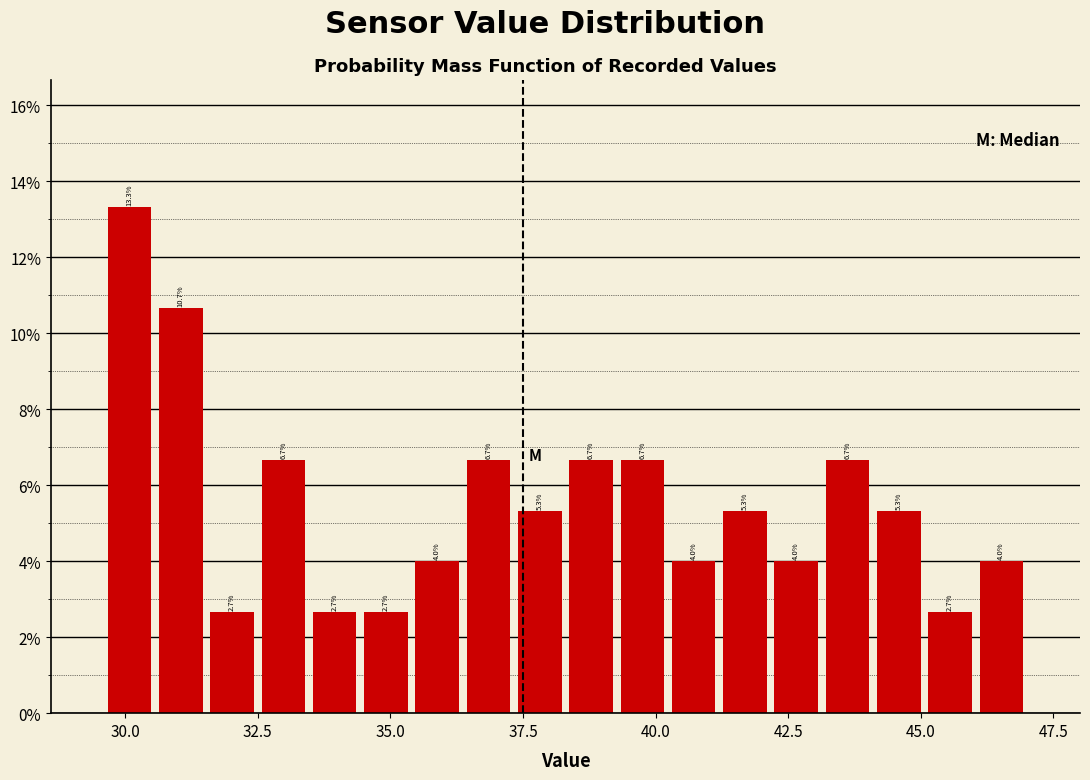

Around what value on the x-axis is the tallest bar? Give the approximate position of its centre, as read against the axis.

30.0